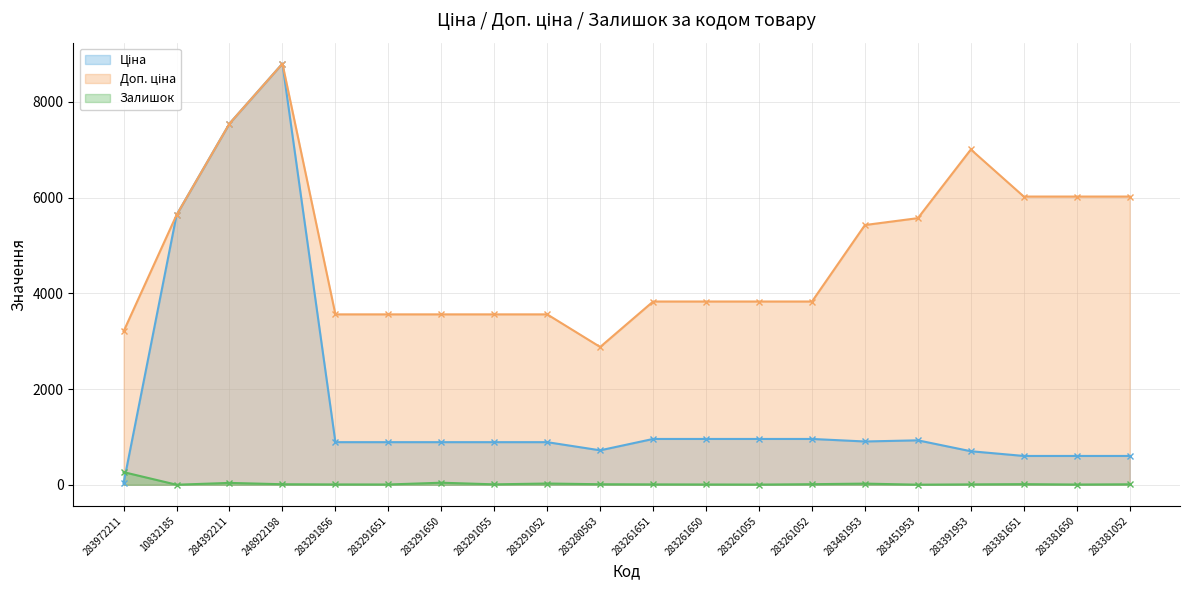

What is the label of the 7th point from the right?

283261052